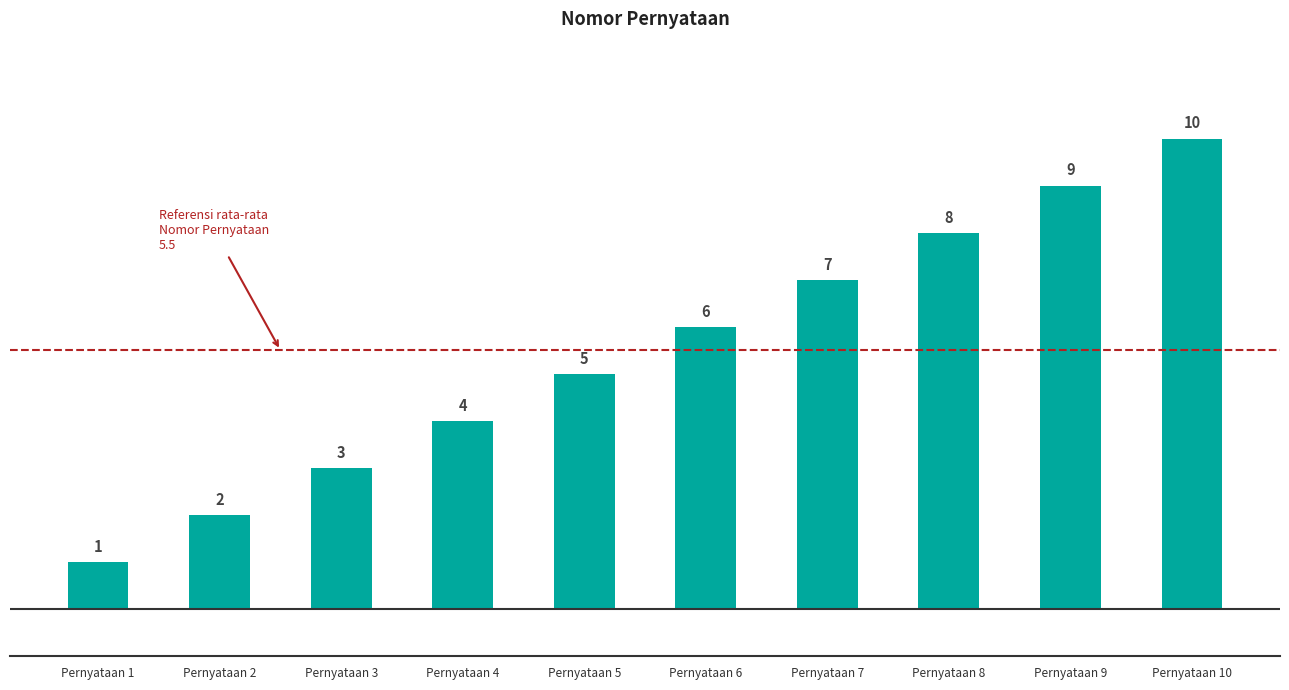

List the labels in order of value, smallest first.

Pernyataan 1, Pernyataan 2, Pernyataan 3, Pernyataan 4, Pernyataan 5, Pernyataan 6, Pernyataan 7, Pernyataan 8, Pernyataan 9, Pernyataan 10